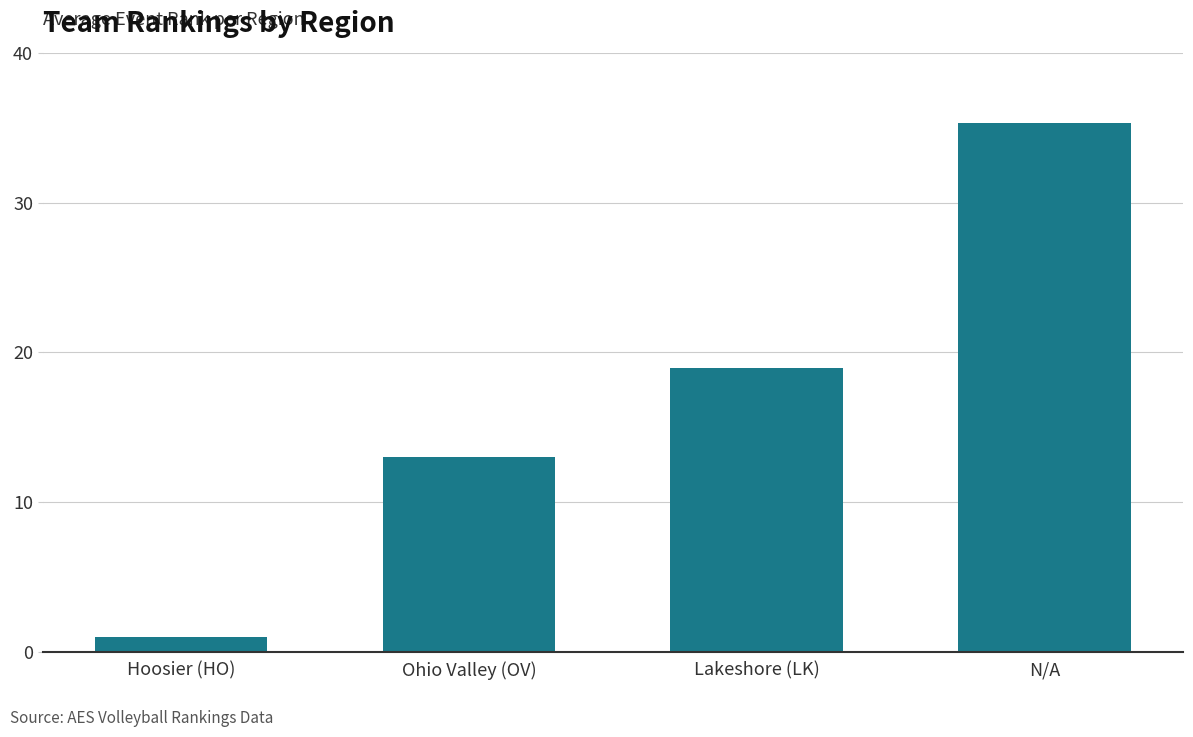

Approximately how many times larger is the value at Ohio Valley (OV) compared to N/A?

0.4